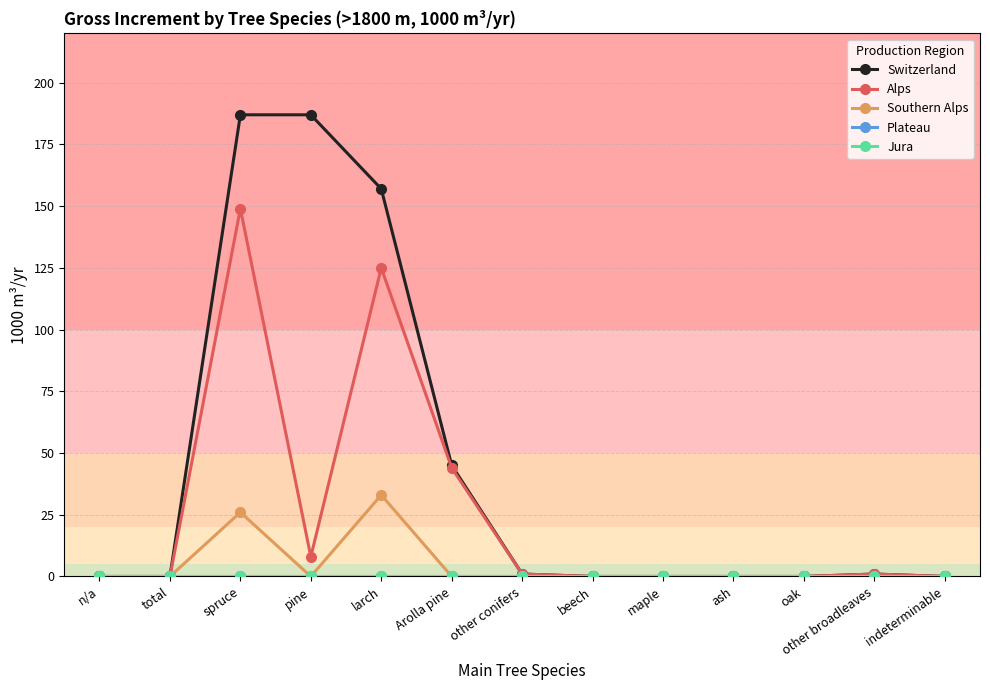

Is this an area chart (filled region under the line)?

No